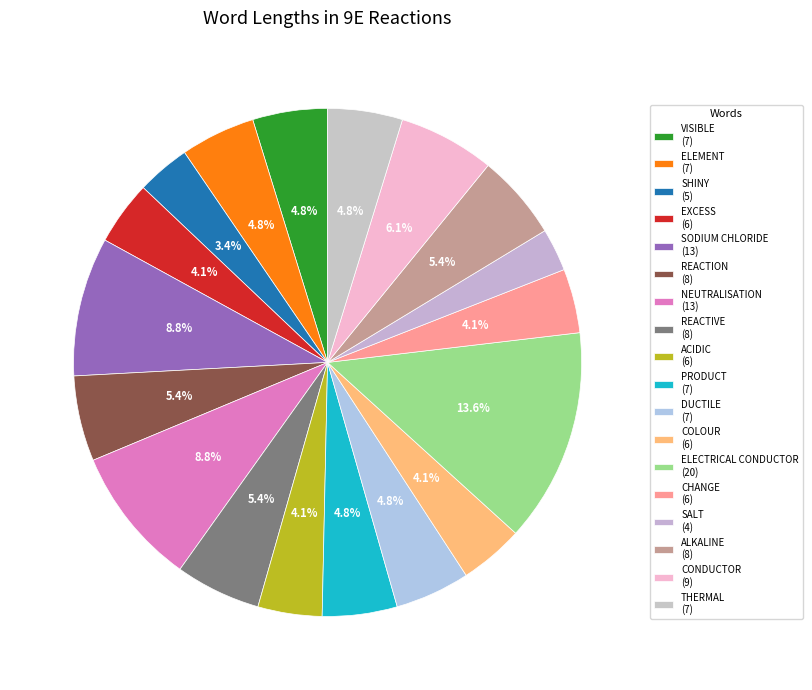

How many slices are in this pie chart?

18